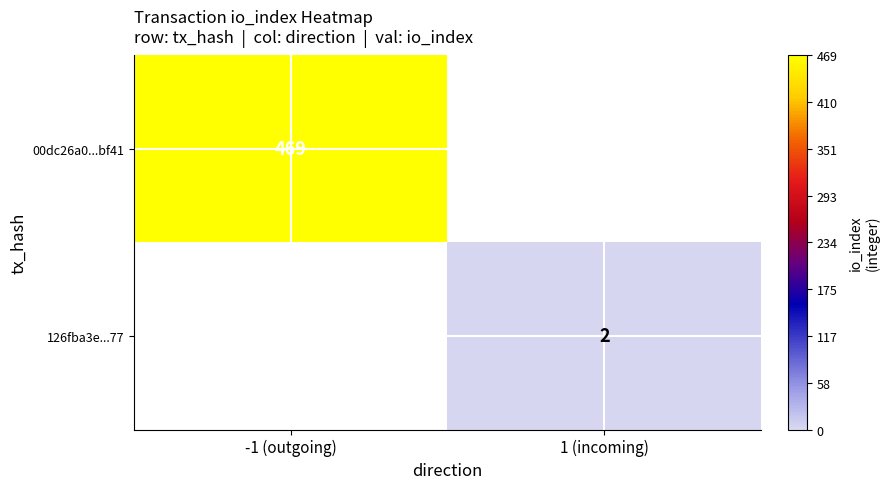

Is it true that 126fba3e...77 equals 2 at 1 (incoming)?

True